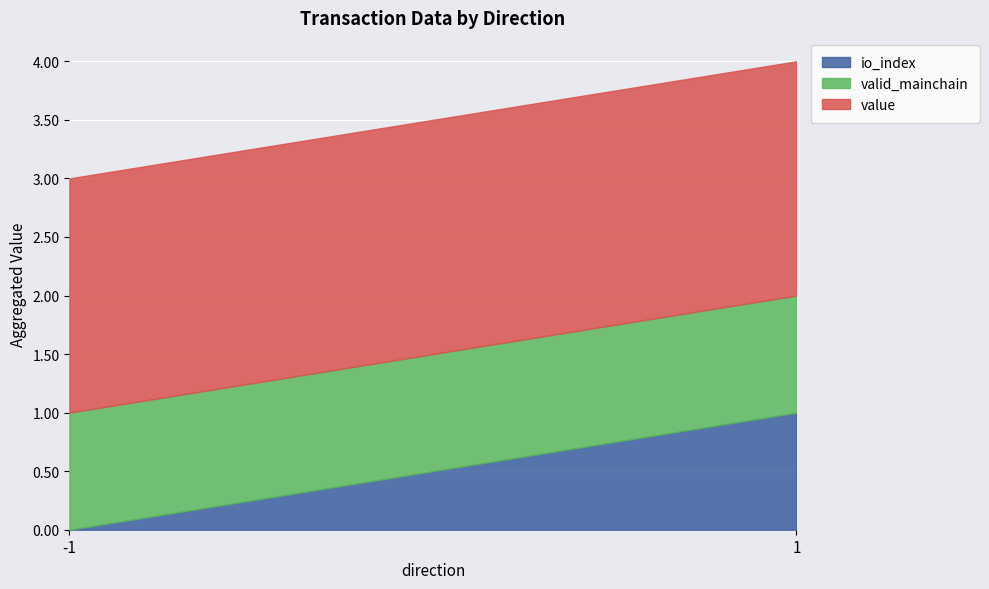

True or false: value and io_index intersect in this chart.

False